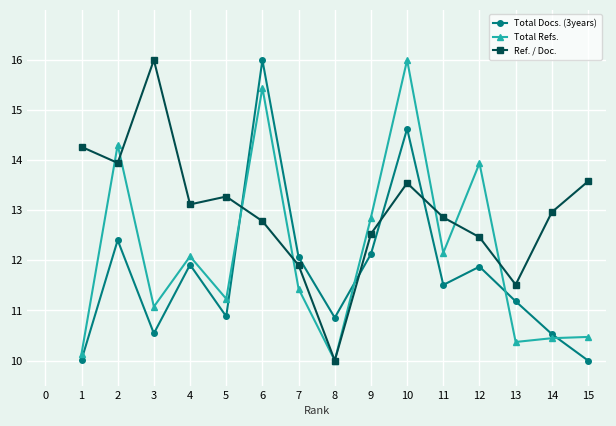

True or false: Total Docs. (3years) and Total Refs. intersect in this chart.

True